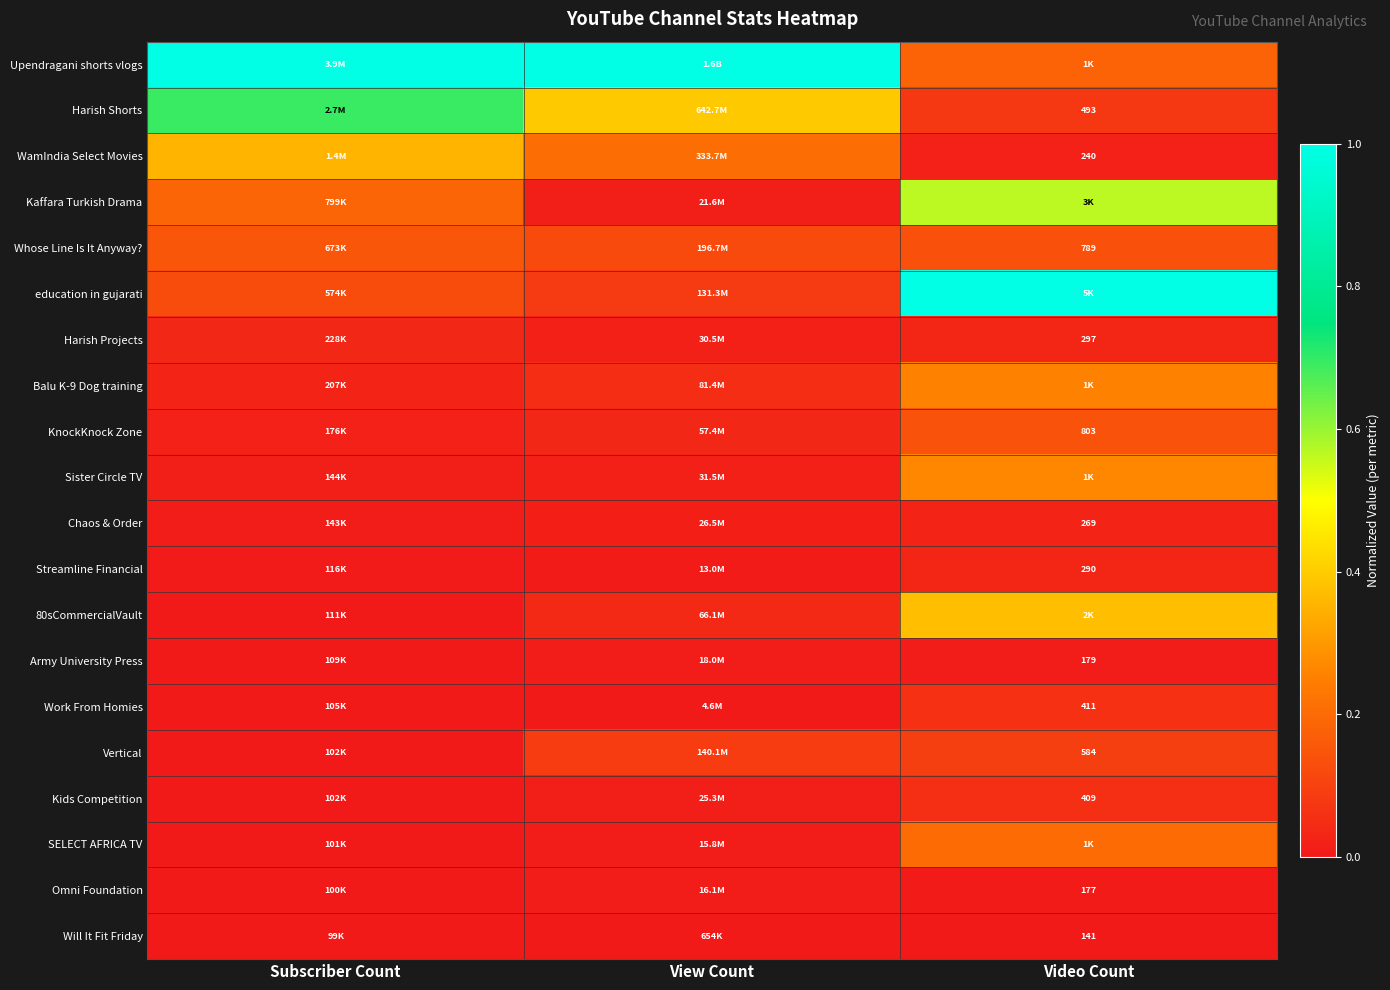

Between View Count and Video Count, which series saw the biggest shift?

education in gujarati